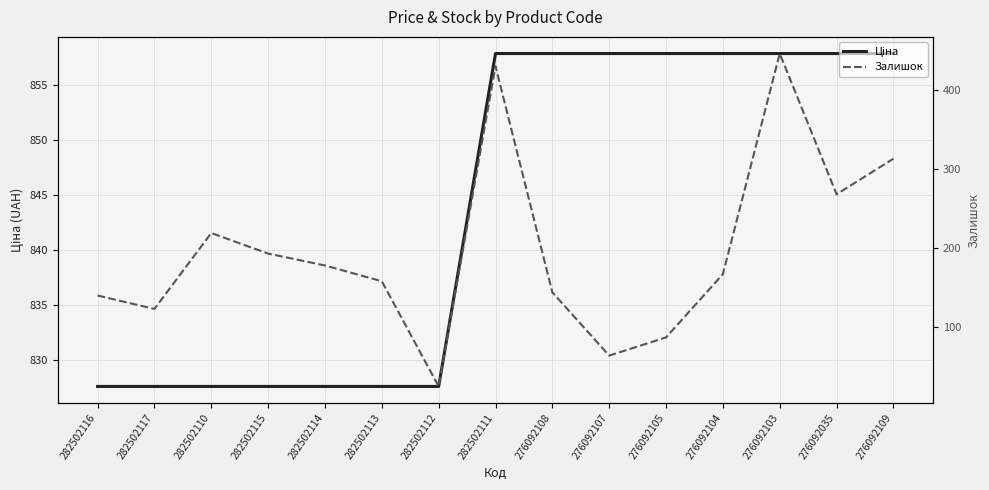

Rank the series by their maximum value, from lowest to highest.

Залишок, Ціна